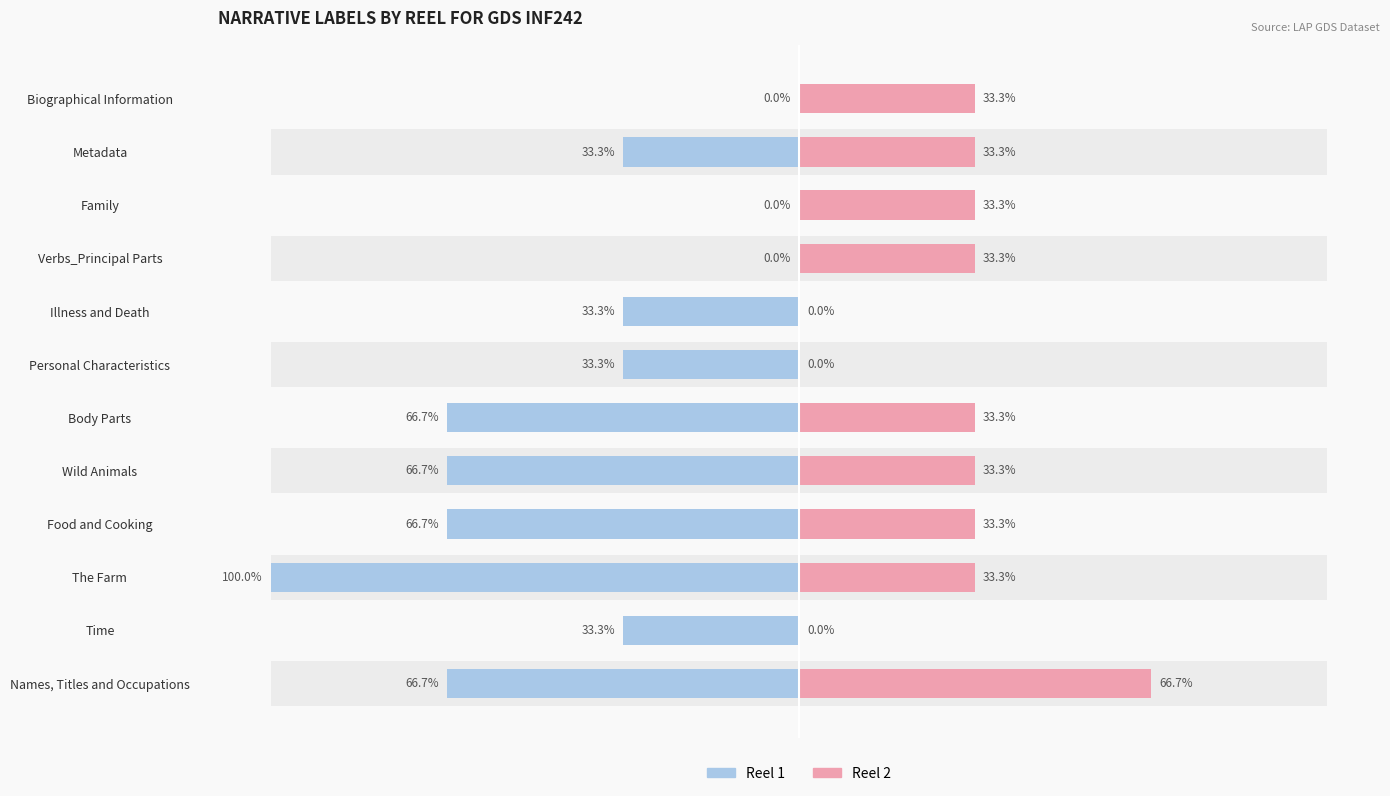

What is the value of the Reel 1 bar at the 1st from the left?

-66.7